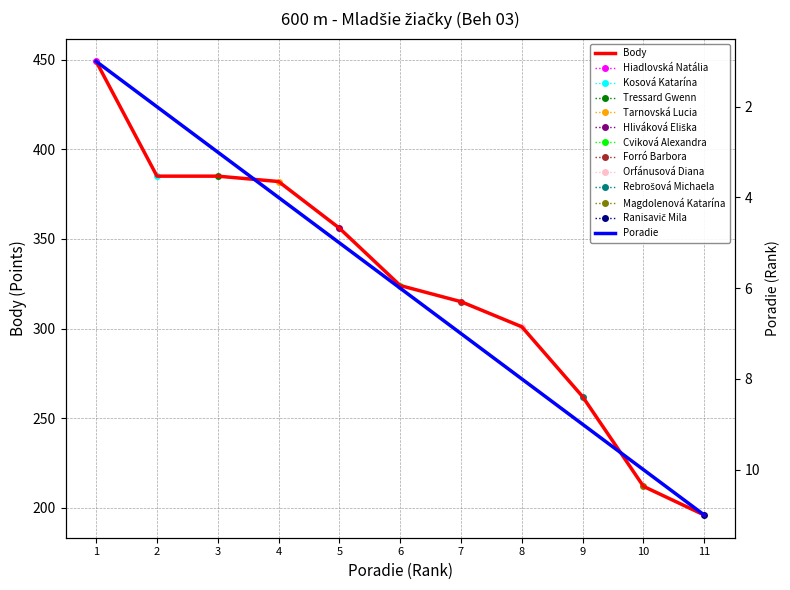

Between 11 and 10, which is larger?

10